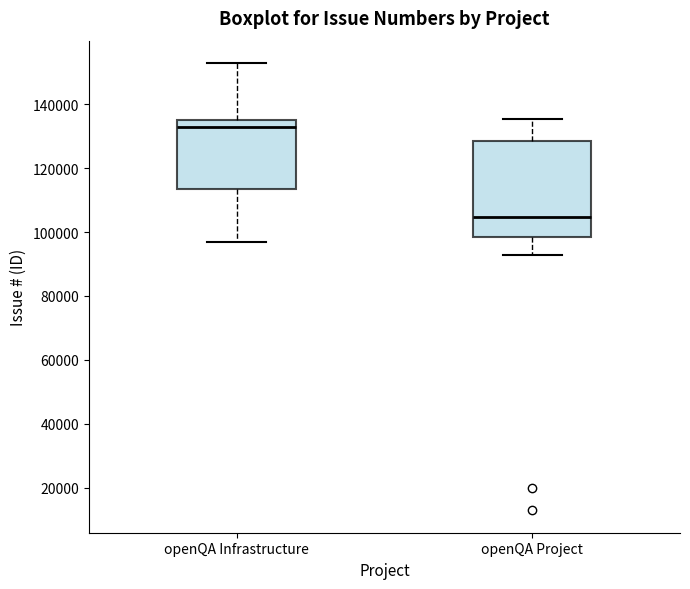

Reading left to right, read every box against the y-axis: the position of its median line, the range the box covers, and the ends of its whiskers. The values are not printed on the chart, so give them approximately, as read against the axis.

openQA Infrastructure: median 132000, box 114000 to 134000, whiskers 96000 to 152000
openQA Project: median 104000, box 98000 to 128000, whiskers 92000 to 136000